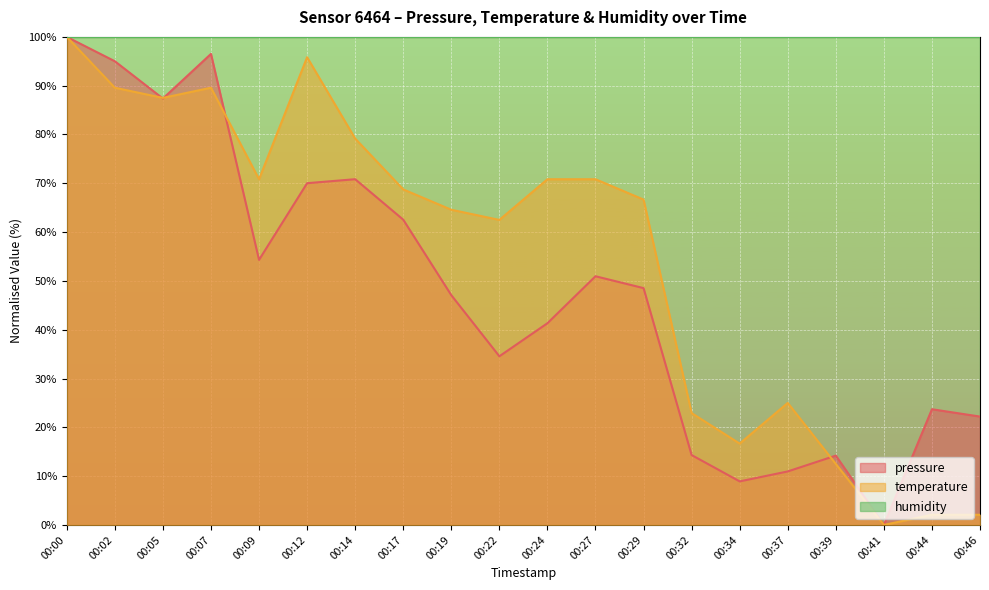

How many interior local valleys does the temperature series have?

5